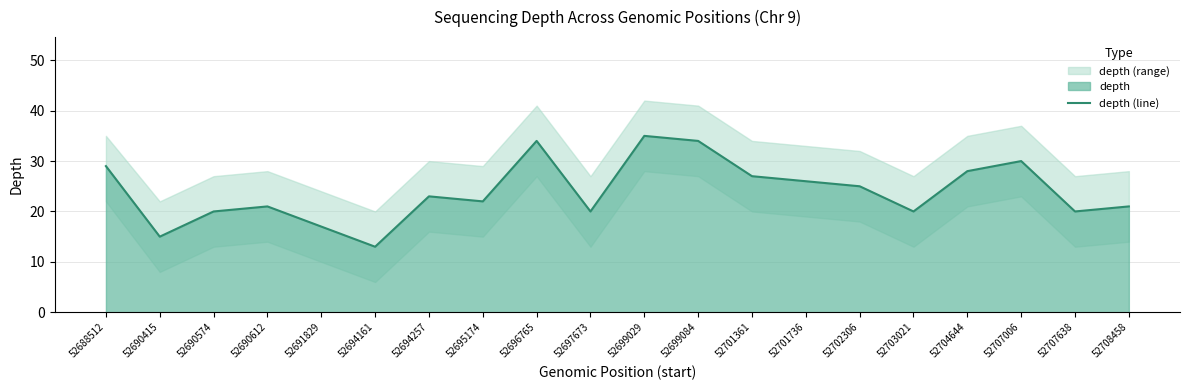

What is the value of the 4th point from the left?

21